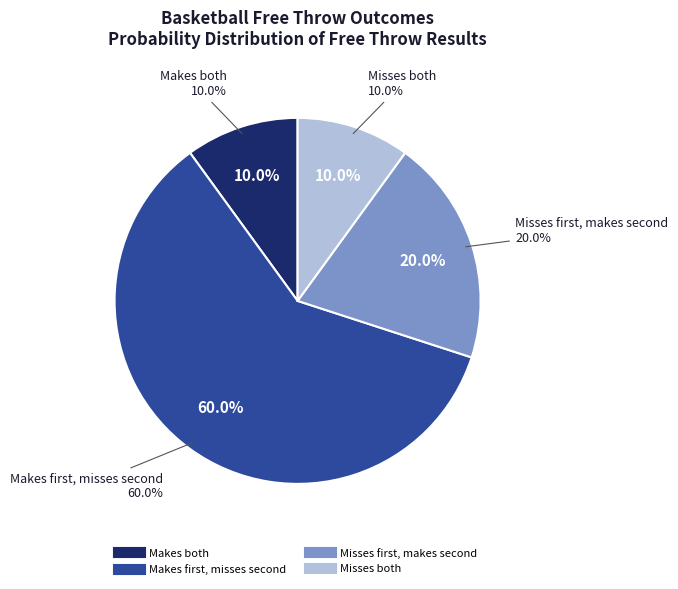

How much of the chart is everything except Misses both?

90.0%